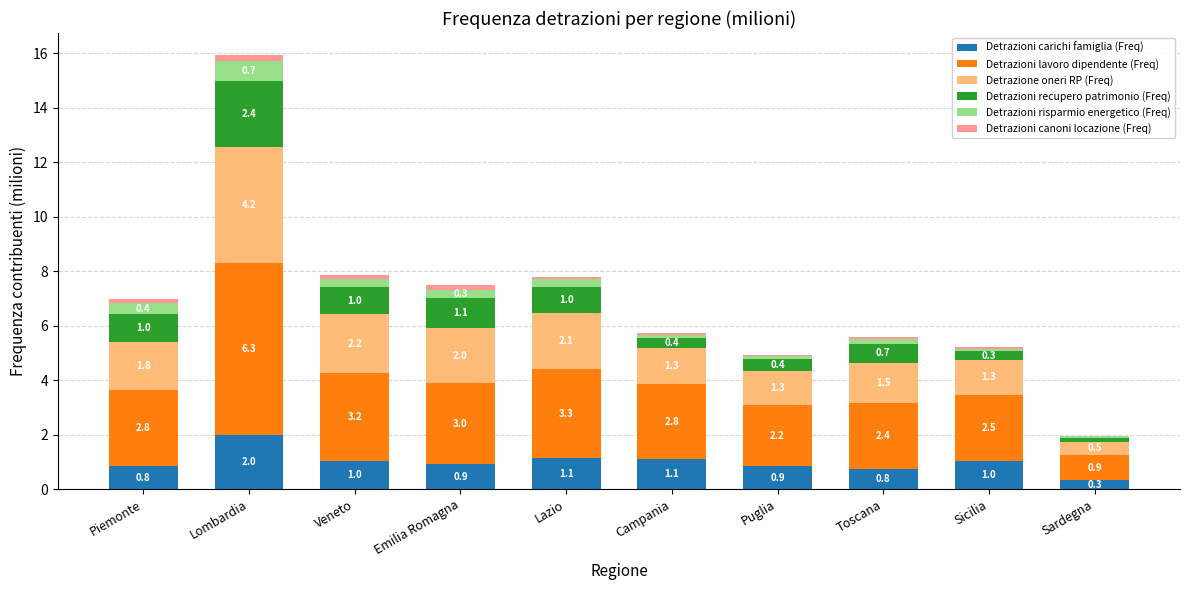

Reading left to right, transcribe the values for Detrazioni carichi famiglia (Freq).

Piemonte=0.8	Lombardia=2.0	Veneto=1.0	Emilia Romagna=0.9	Lazio=1.1	Campania=1.1	Puglia=0.9	Toscana=0.8	Sicilia=1.0	Sardegna=0.3